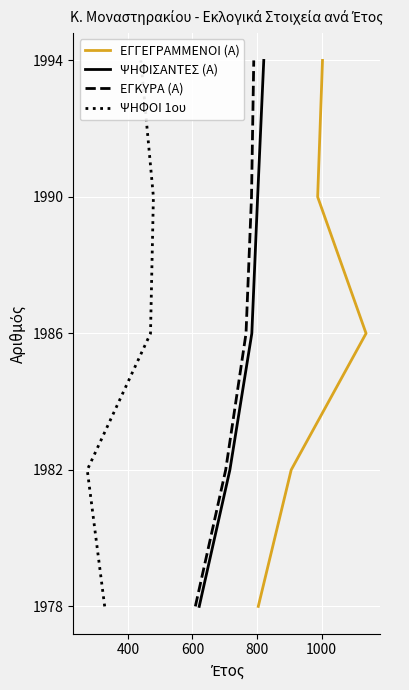

How many lines are shown in the chart?

4